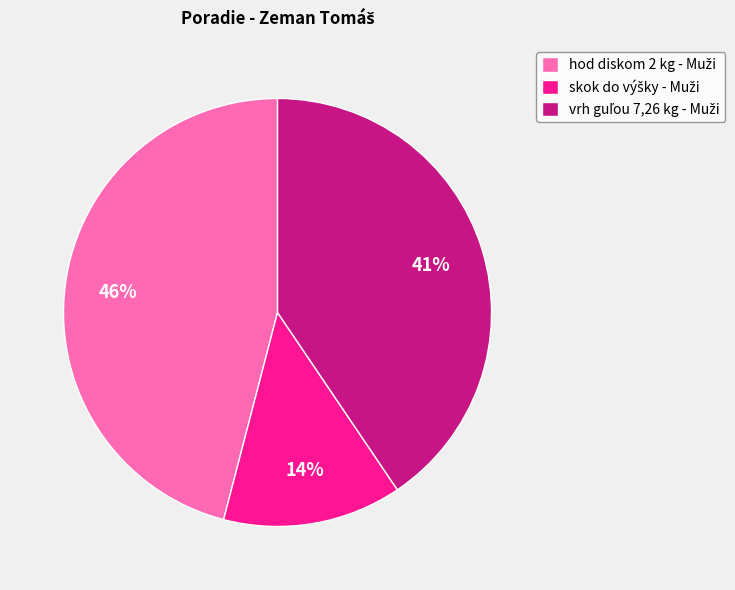

To the nearest percent, what is the difference between the largest and smallest slice percentages?

32%